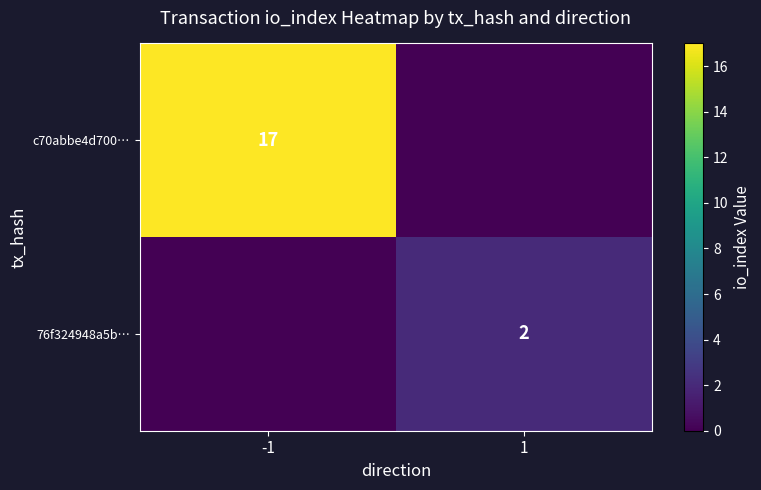

The 76f324948a5b… series shows 1 at 1. True or false?

False